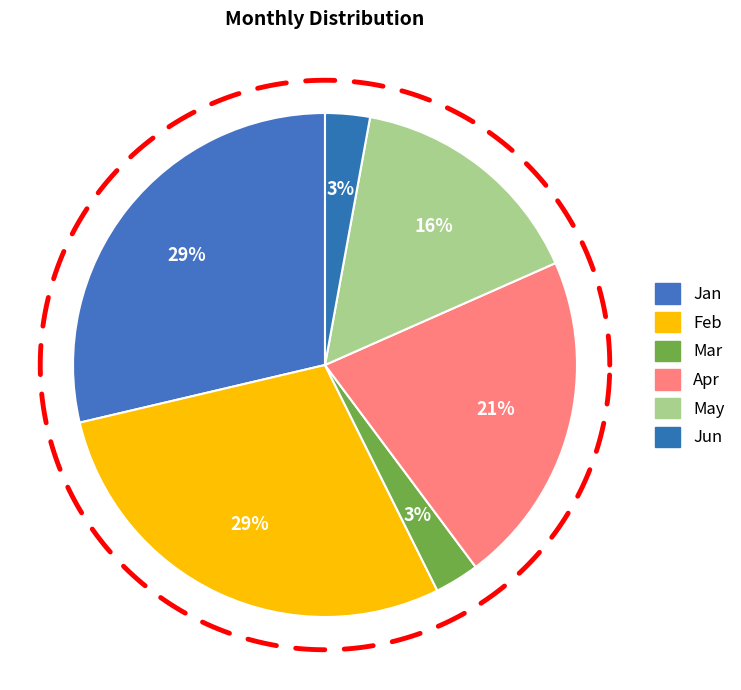

Between Feb and Jan, which is larger?

Feb